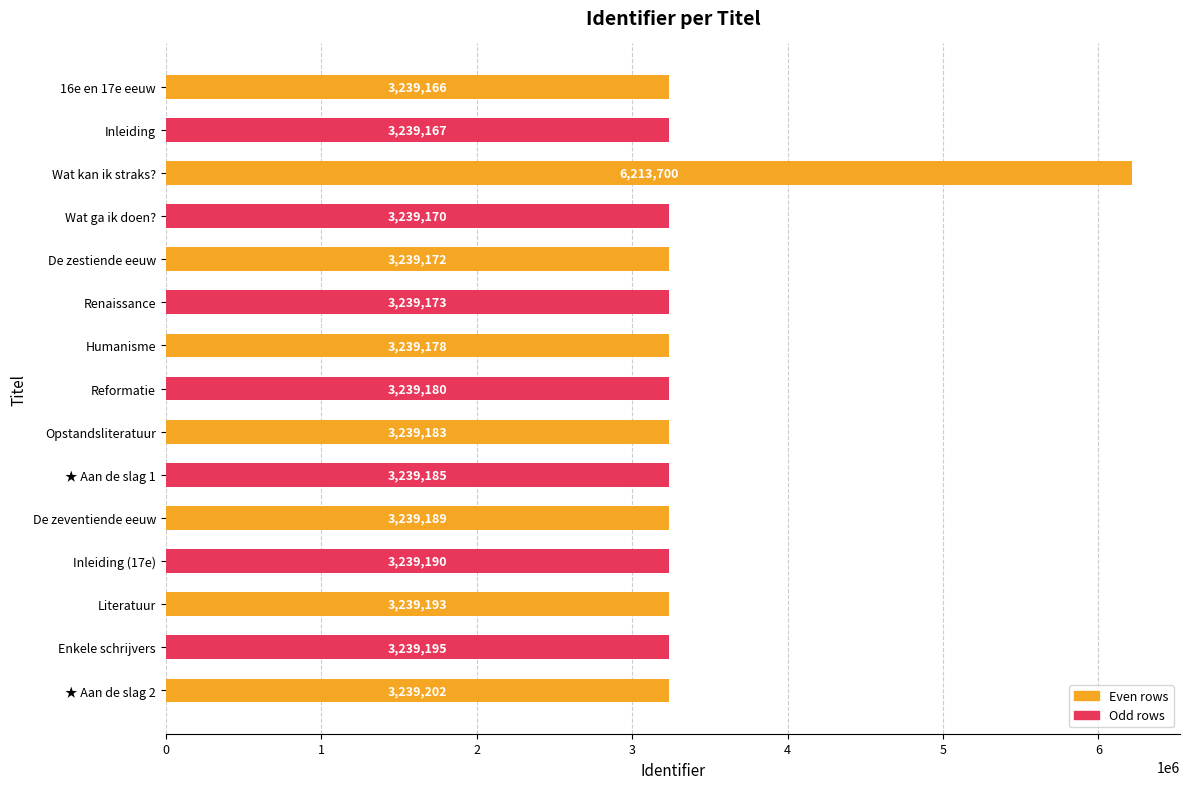

How many bars are there in total?

15